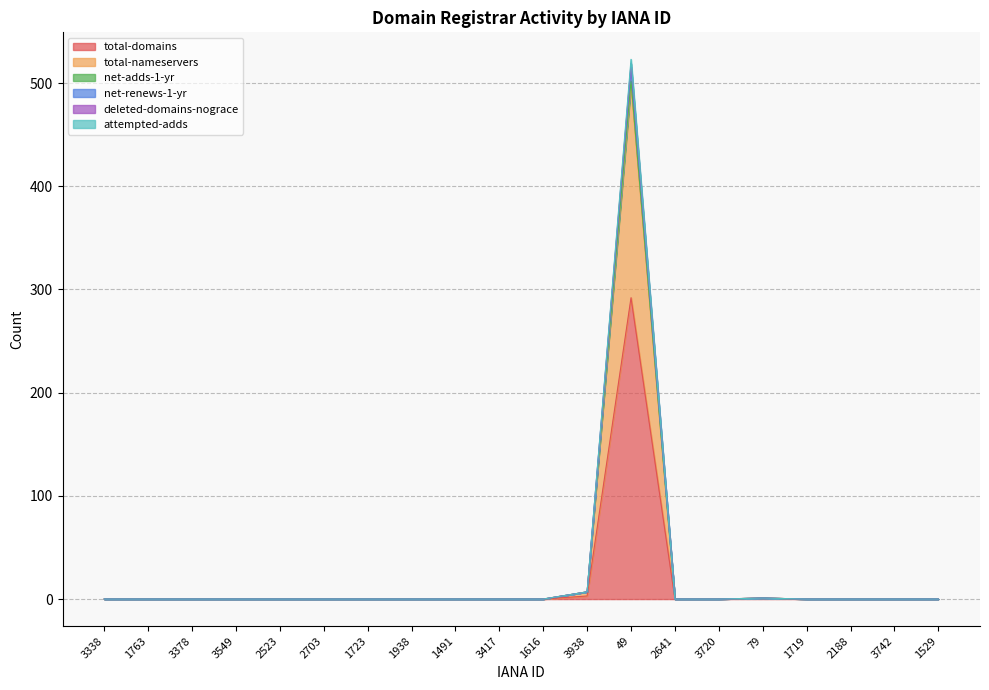

How many interior local peaks does the total-domains series have?

2